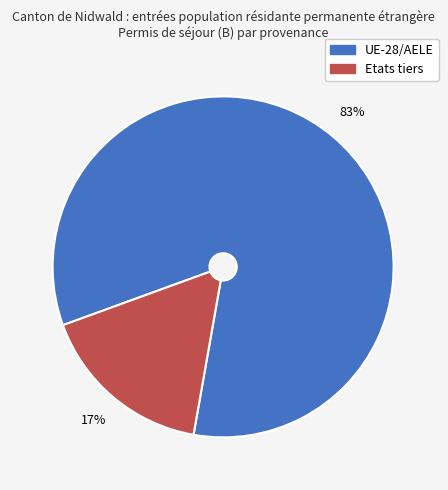

How many slices are in this pie chart?

2